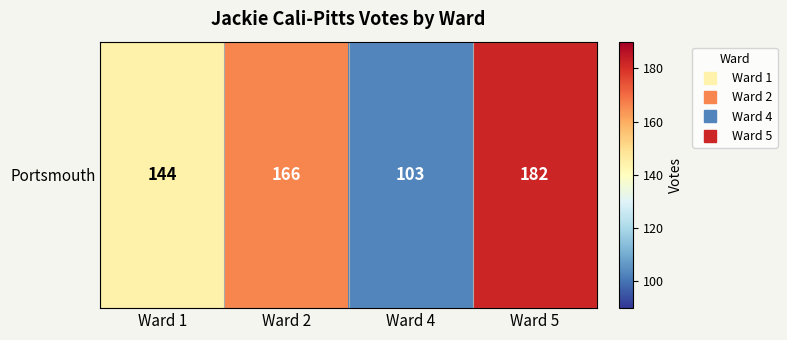

Between Ward 1 and Ward 4, which is larger?

Ward 1